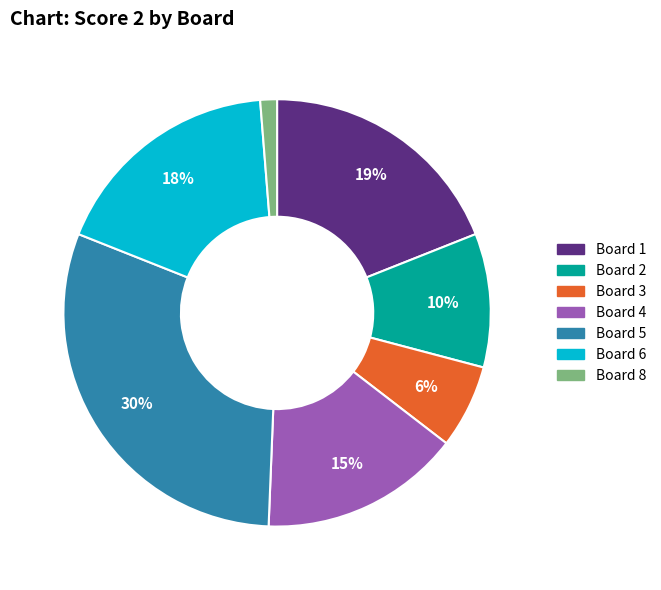

To the nearest percent, what is the difference between the largest and smallest slice percentages?

29%